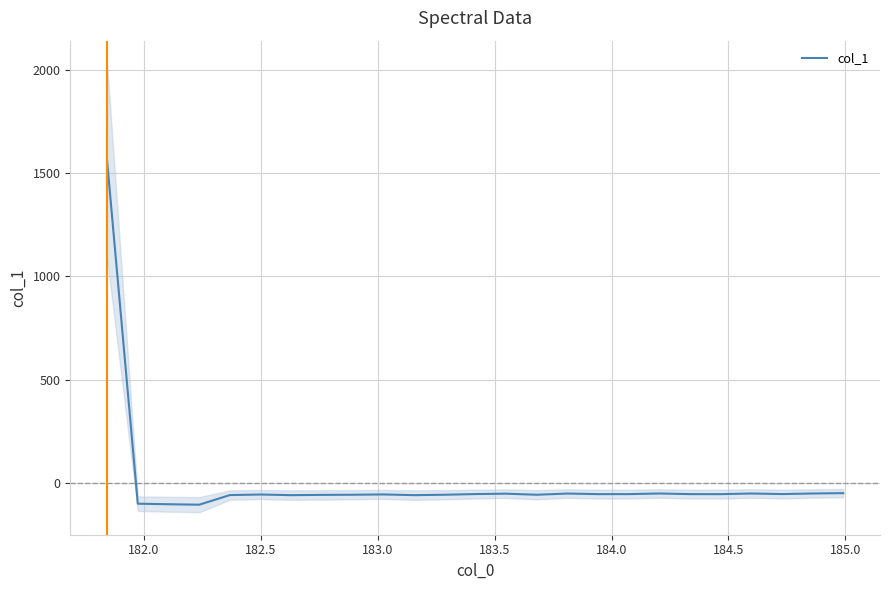

How many negative values are there?

24